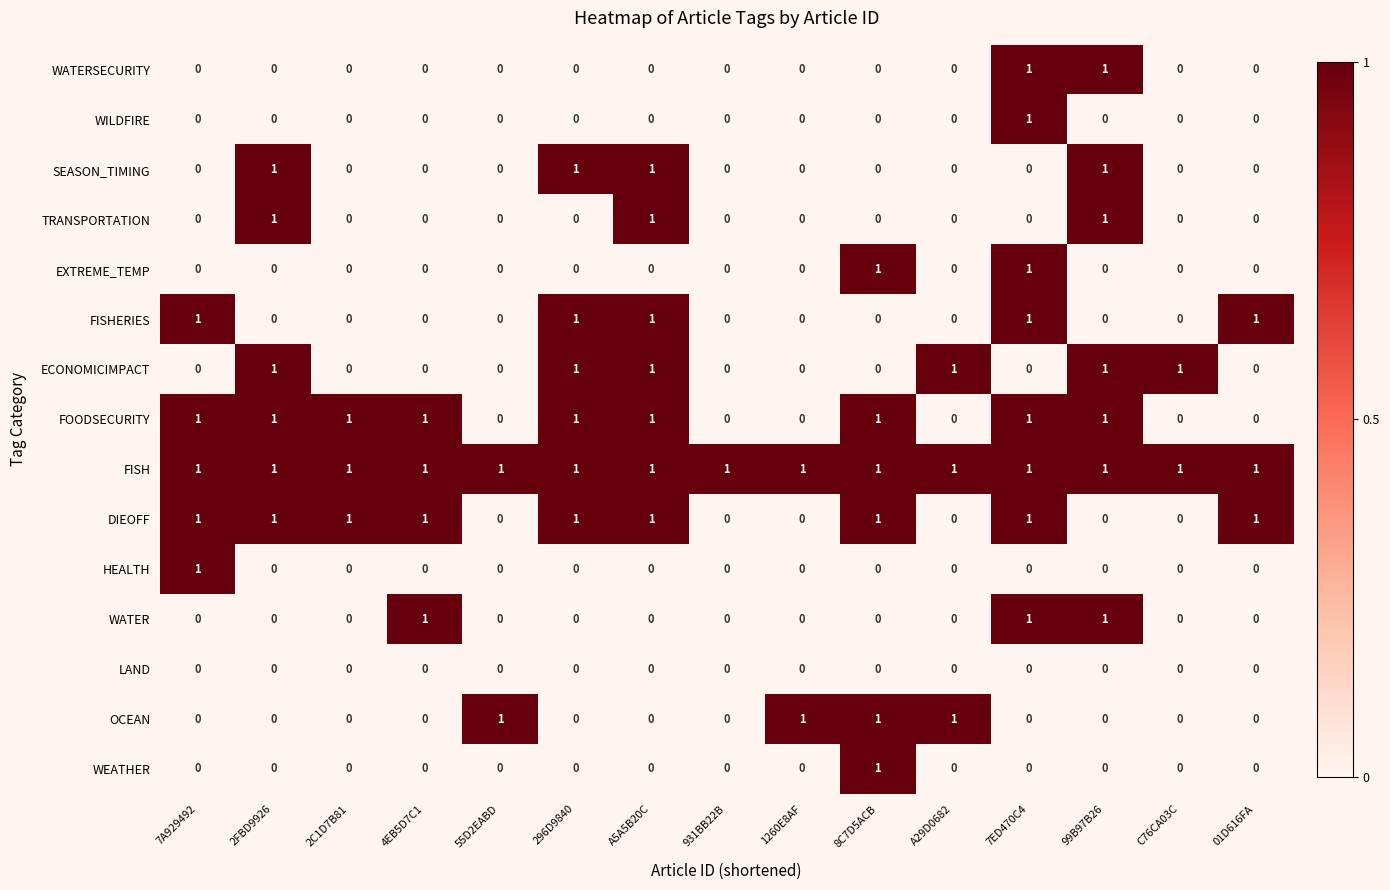

Count the number of categories in the chart.

15